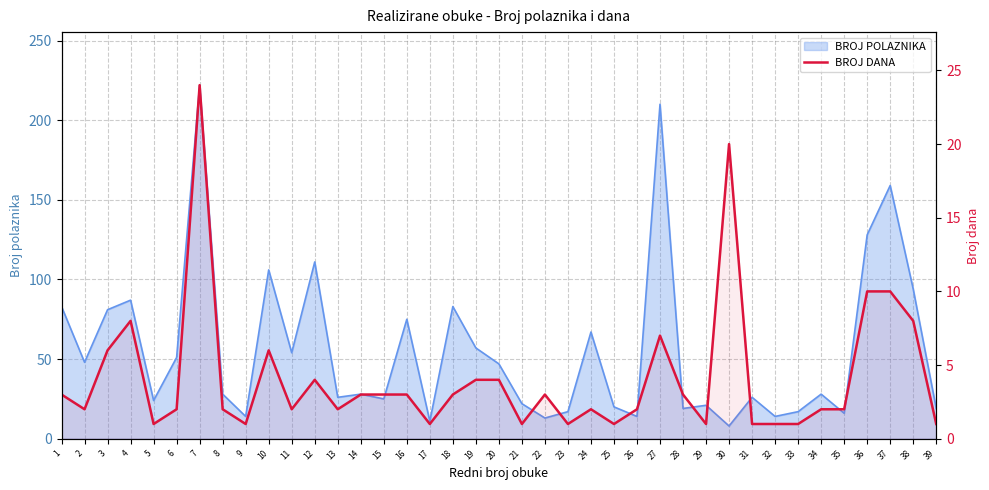

At which category does the data reach its first local valley?

2